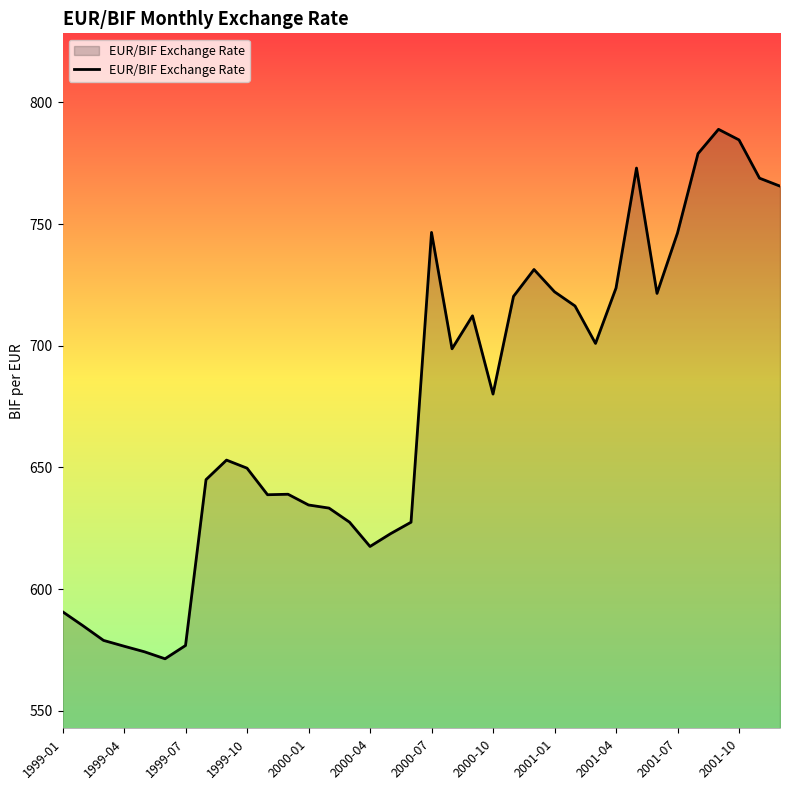

What is the maximum value shown in the chart?

789.0